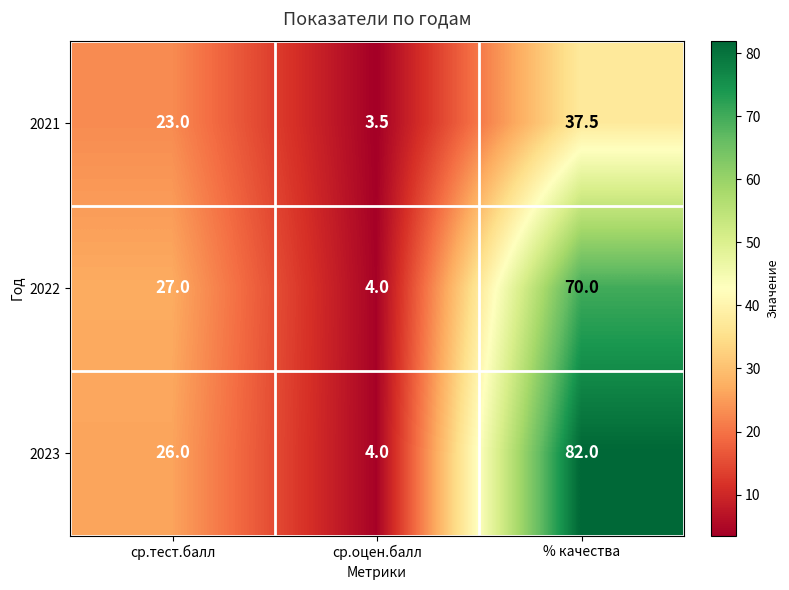

What is the maximum value for 2023?

82.0